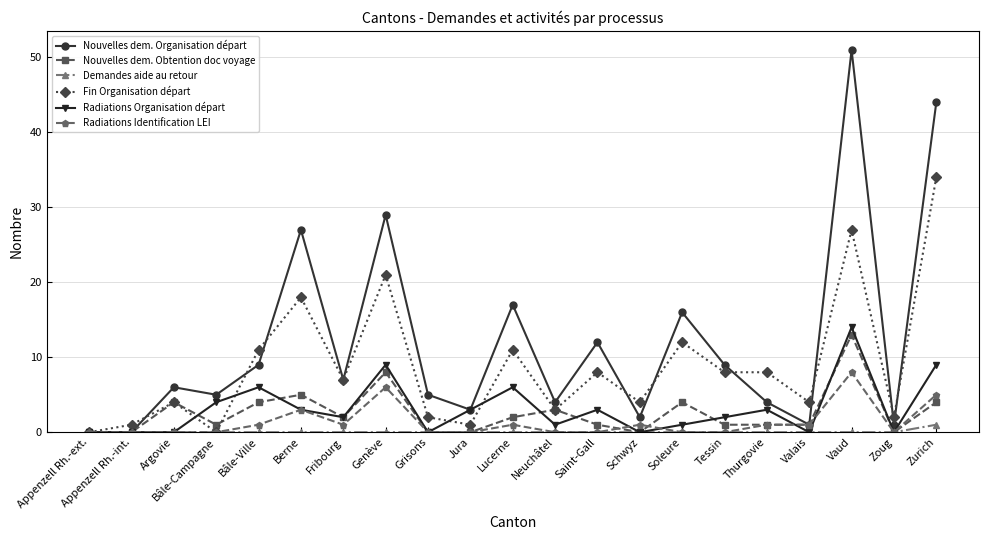

Which series has the largest range (max minus min)?

Nouvelles dem. Organisation départ